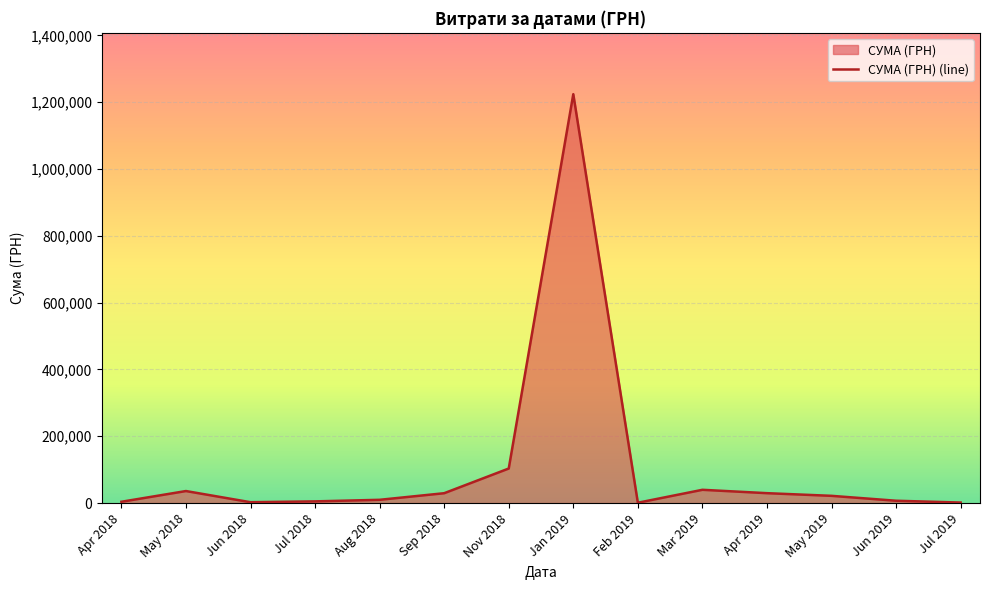

What is the difference between the maximum and minimum values?

1222943.0